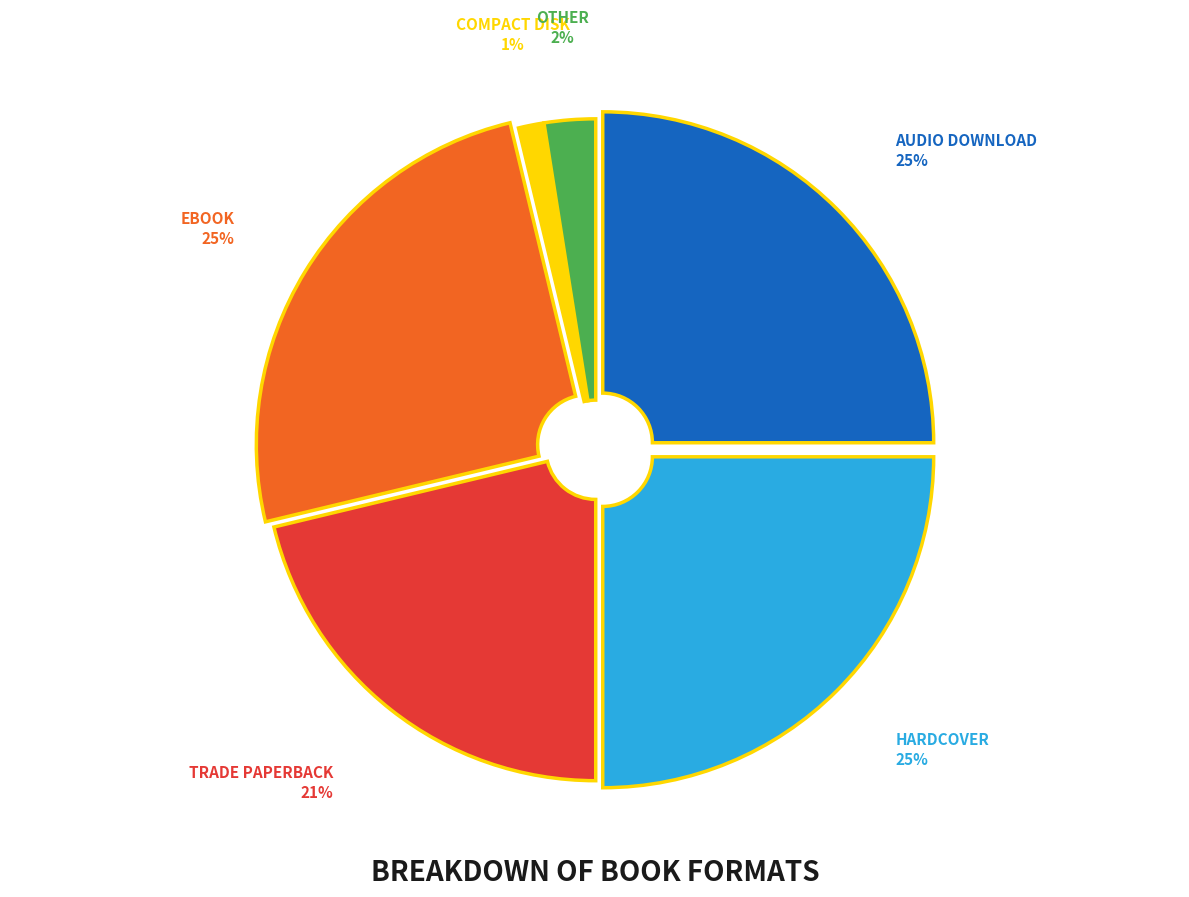

Does any single category account for the majority?

No